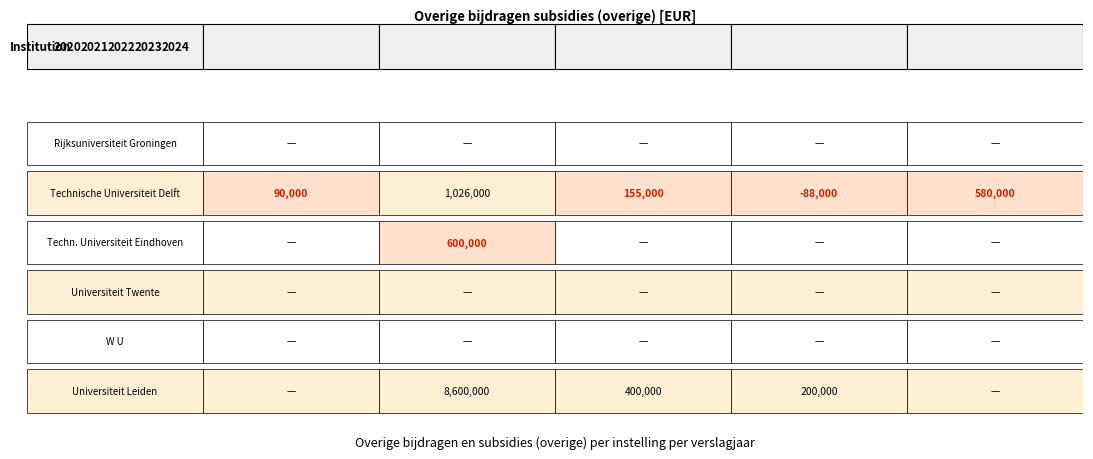

What is the average value of the Techn. Universiteit Eindhoven series?

120000